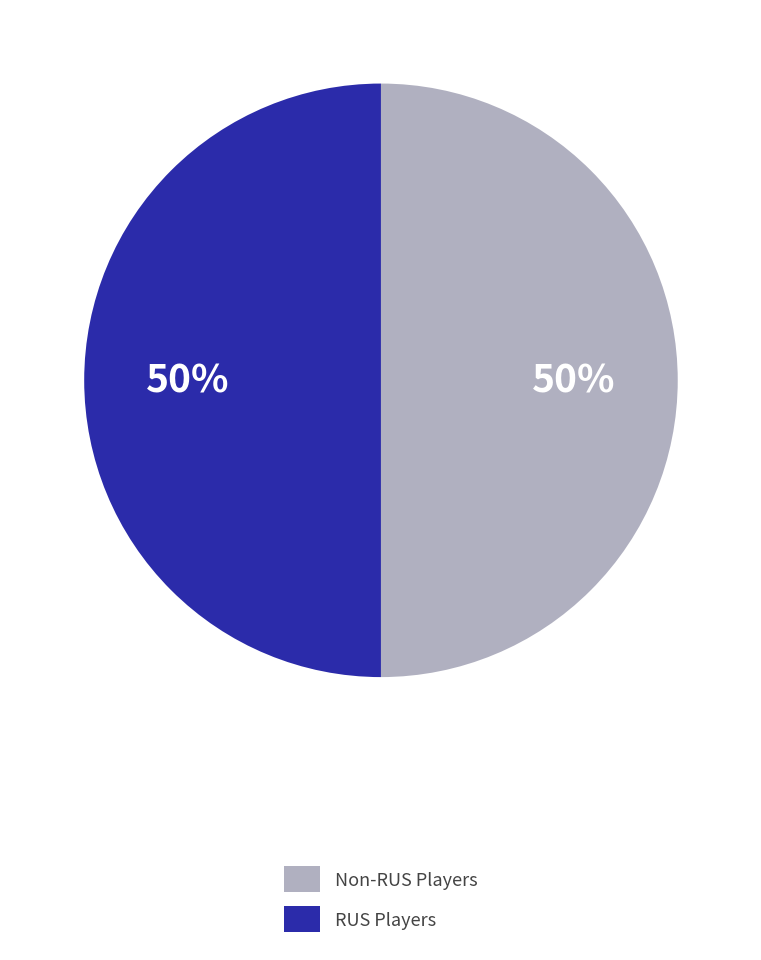

To the nearest percent, what is the average slice percentage?

50%